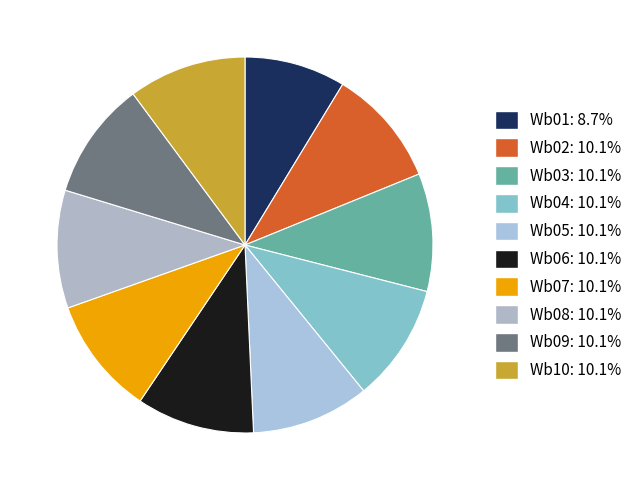

How many segments does this pie chart have?

10